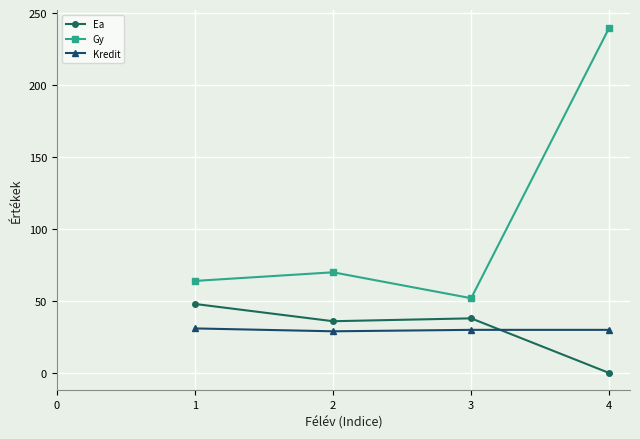

At how many categories does at least one series exceed 172?

1